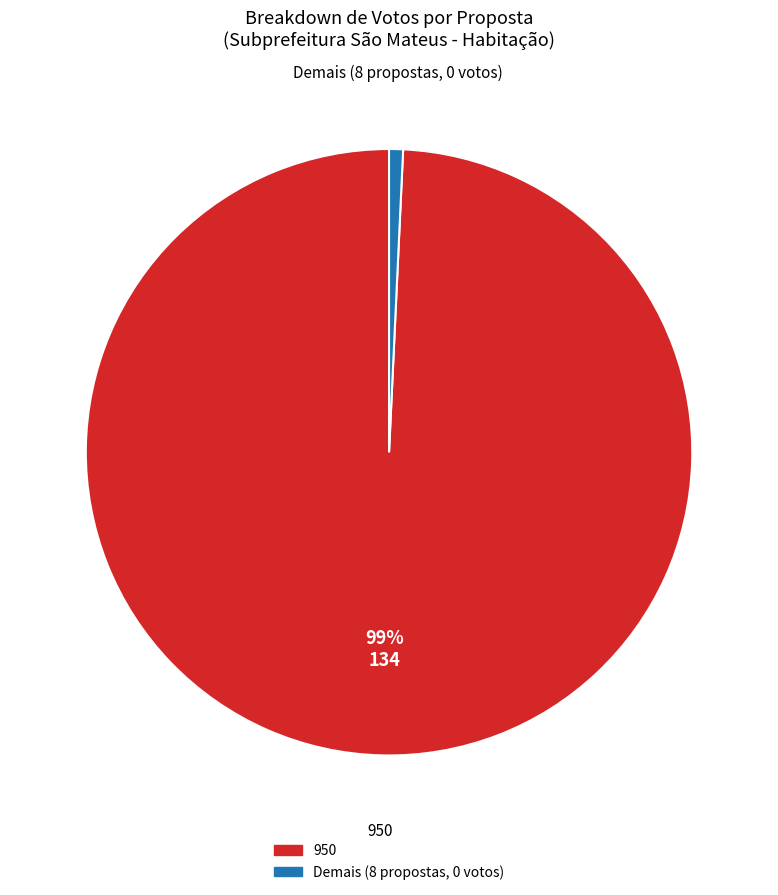

How many slices are in this pie chart?

2